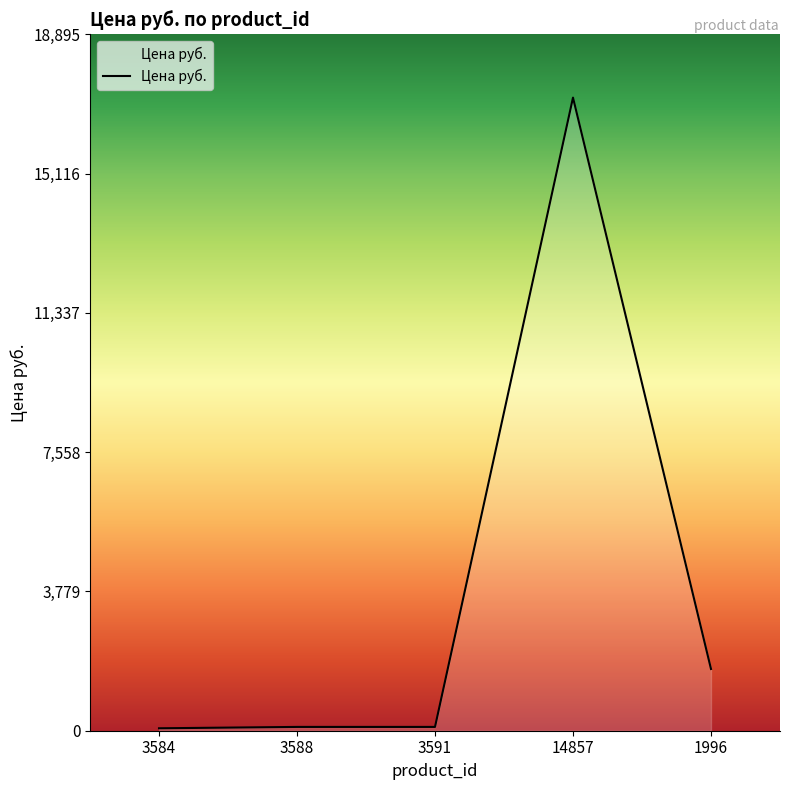

What is the maximum value shown in the chart?

17178